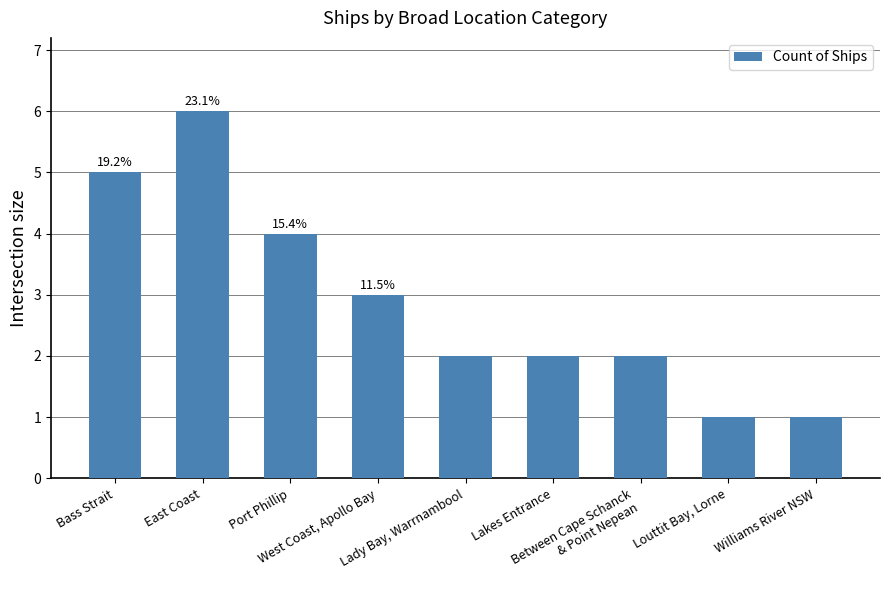

What is the label of the 8th bar from the right?

East Coast